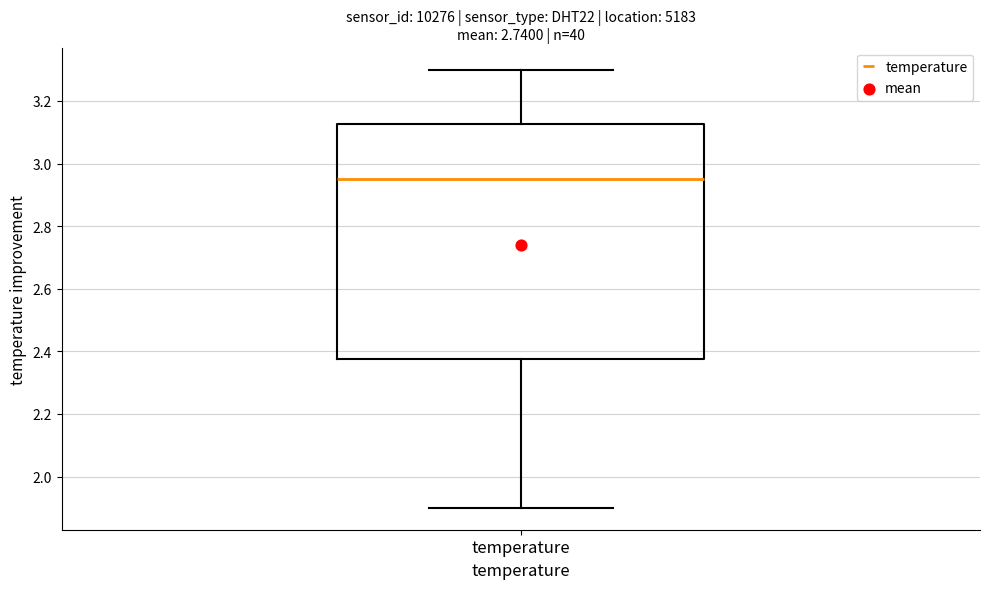

Read this box plot against the y-axis: the position of the median line, the range covered by the box, and the ends of both whiskers. The values are not printed on the chart, so give them approximately, as read against the axis.

median 2.96, box 2.38 to 3.12, whiskers 1.90 to 3.30